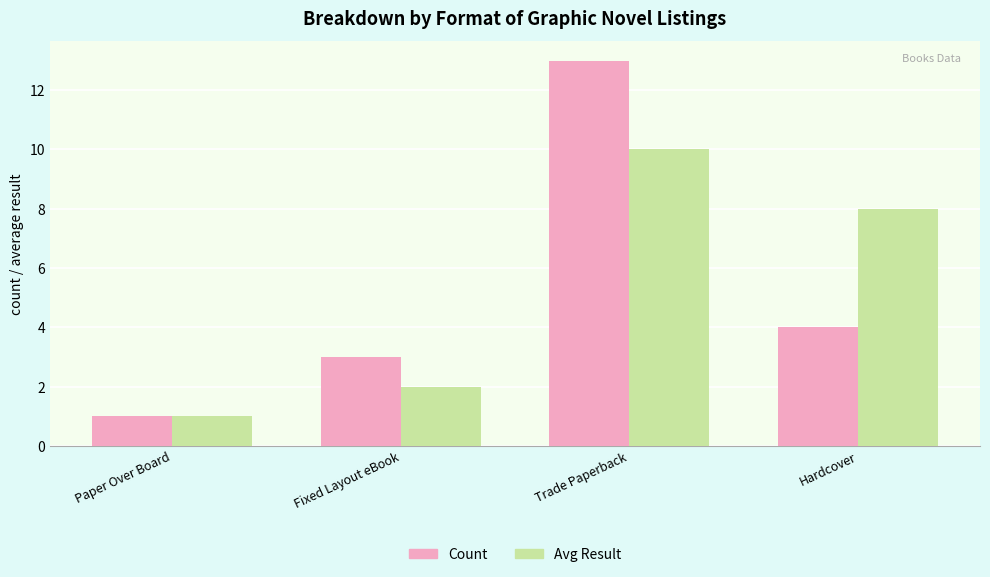

The value of Avg Result at Paper Over Board is 2. True or false?

False